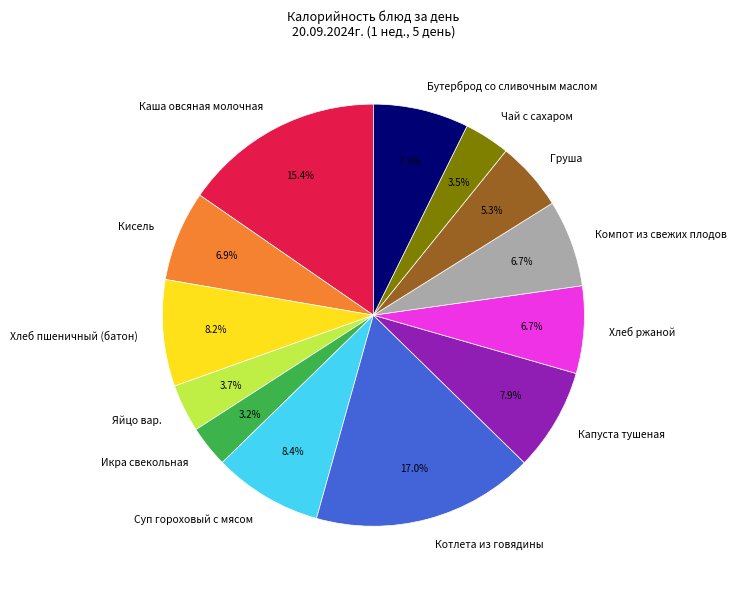

To the nearest percent, what is the combined percentage of Хлеб ржаной and Груша?

12%